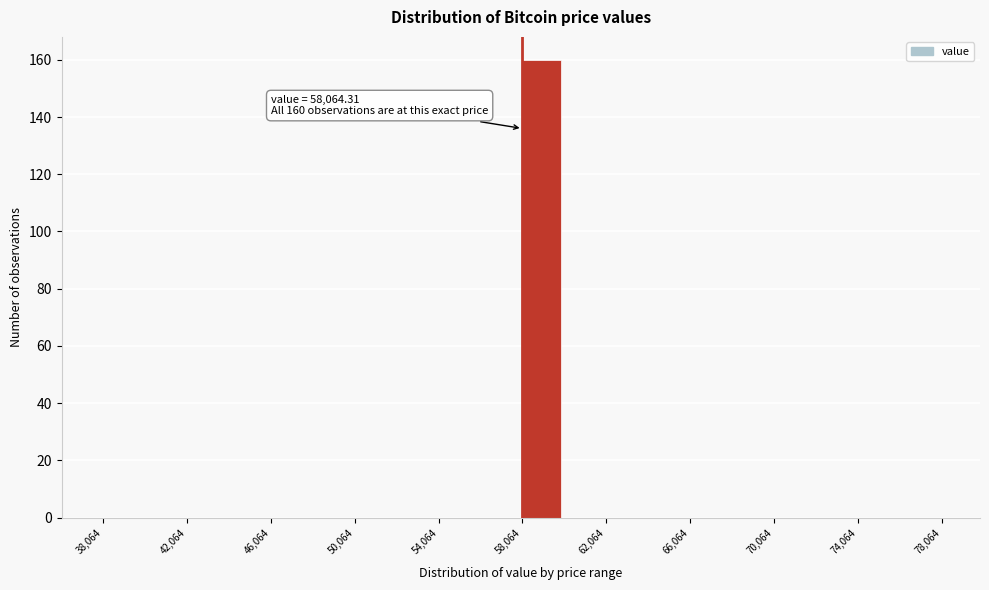

Over which range of the x-axis is the bar tallest?

58000 to 60000